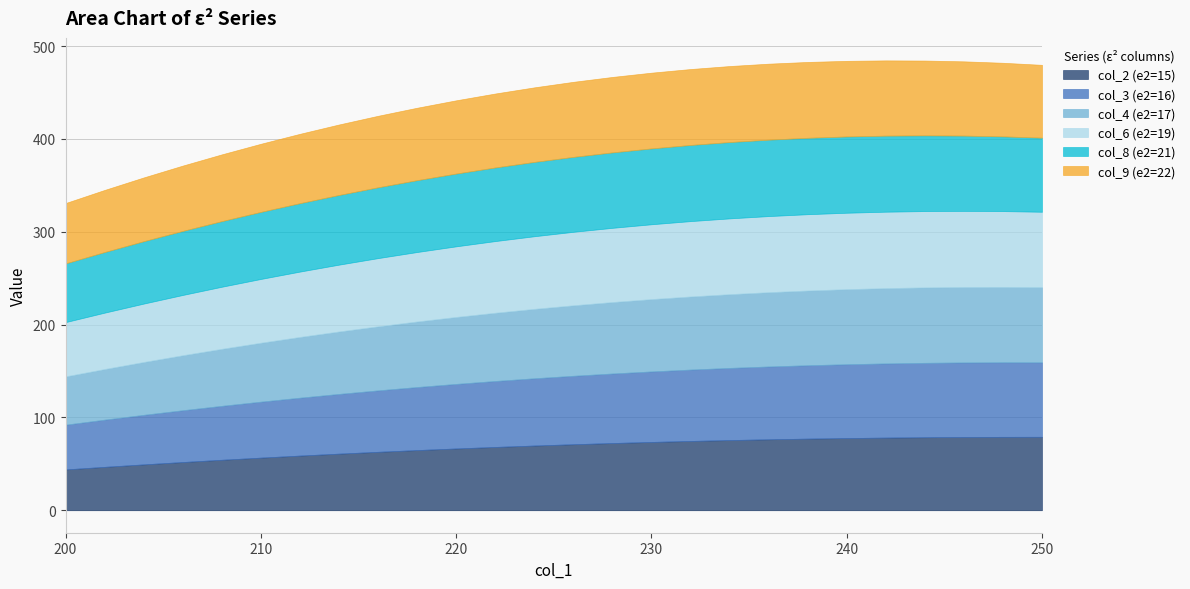

Read the col_4 (e2=17) value at 244.

81.3